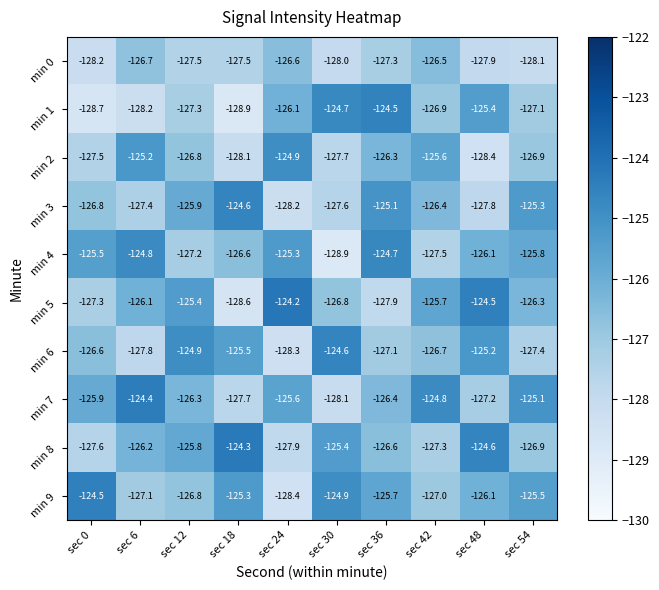

What is the approximate value of min 2 at sec 6?

-125.2